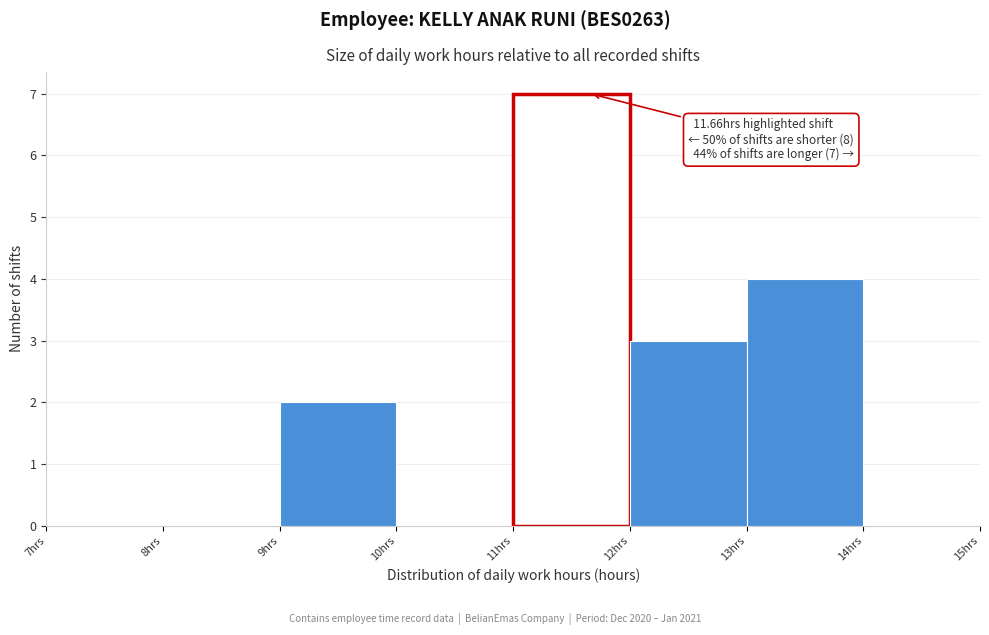

Which range on the x-axis has the tallest bar?

11 to 12